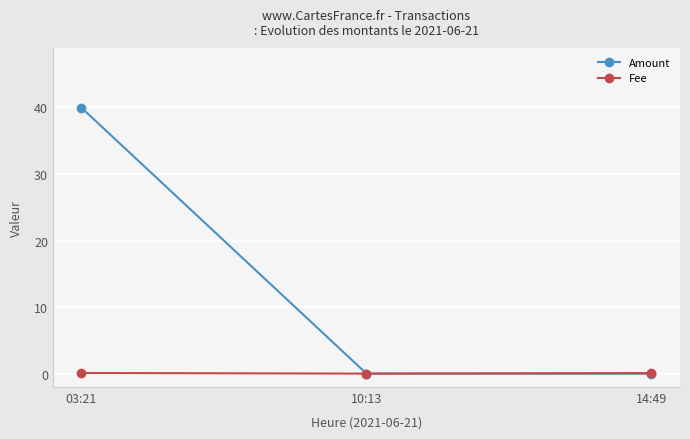

List the series in order of their overall mean, lowest first.

Fee, Amount